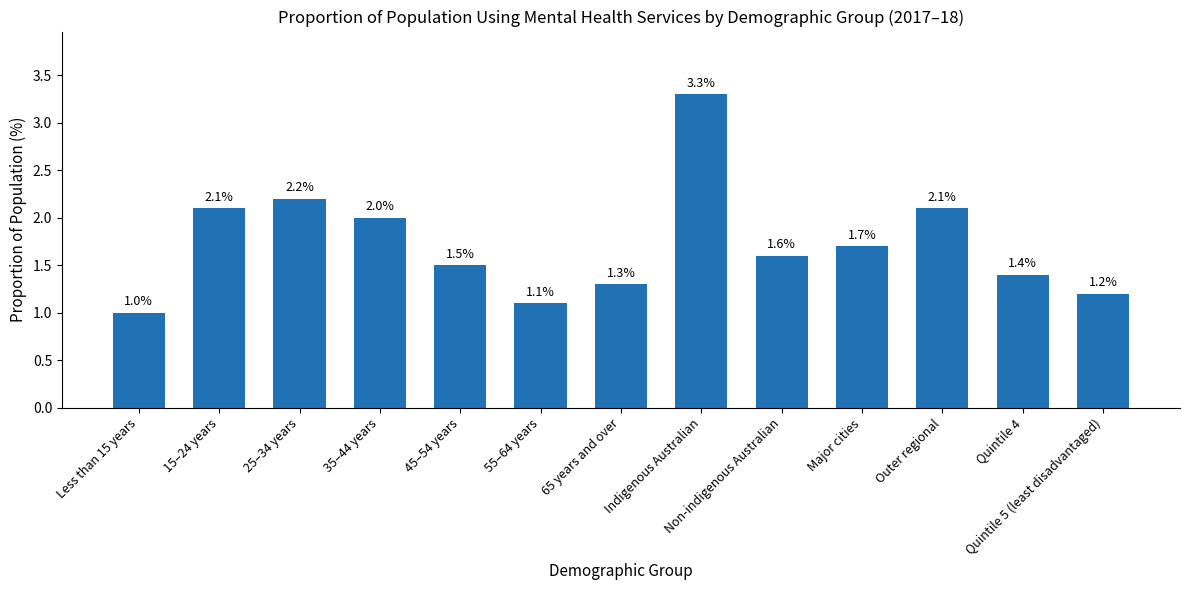

Read the value at 35–44 years.

2.0